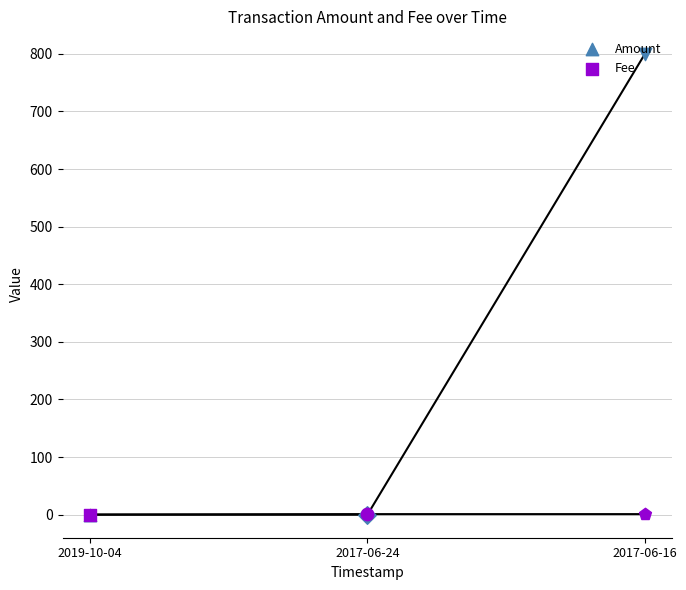

What are all the series names shown in the legend?

Amount, Fee